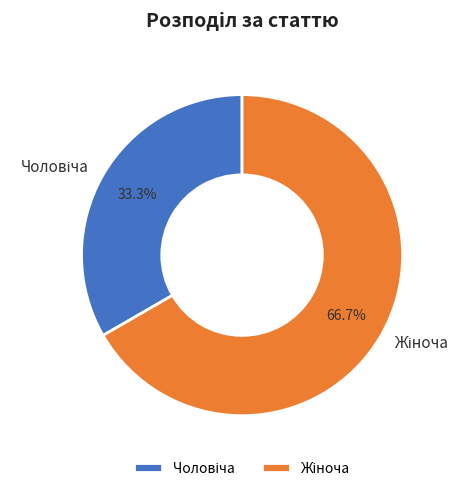

Count the number of slices in the pie.

2